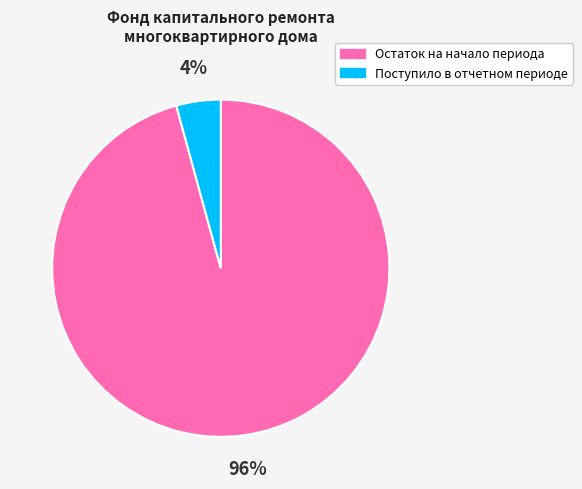

Rank the categories by value from lowest to highest.

Поступило в отчетном периоде, Остаток на начало периода